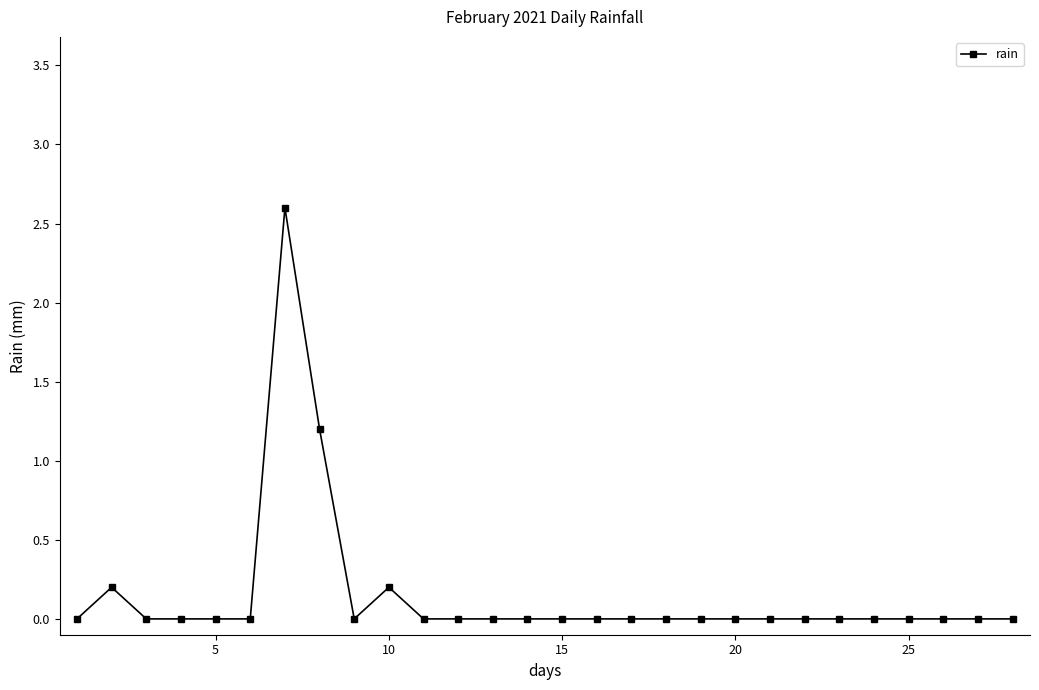

Reading right to left, extract all data points from this chart.

0.0	0.0	0.0	0.0	0.0	0.0	0.0	0.0	0.0	0.0	0.0	0.0	0.0	0.0	0.0	0.0	0.0	0.0	0.2	0.0	1.2	2.6	0.0	0.0	0.0	0.0	0.2	0.0